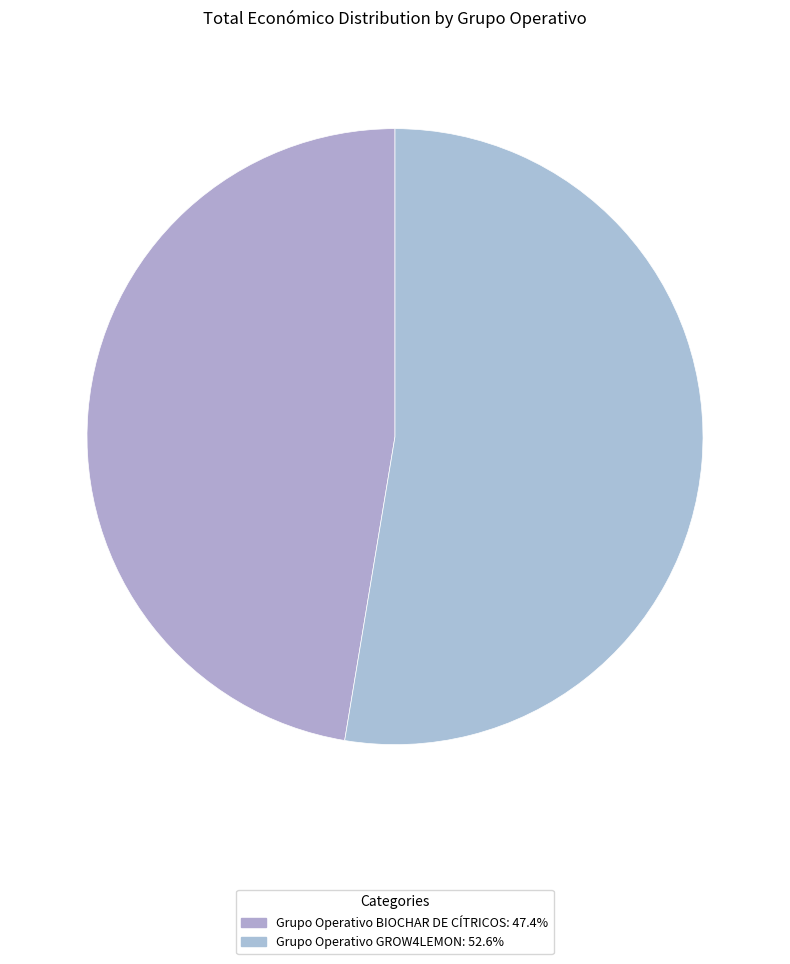

Count the number of slices in the pie.

2